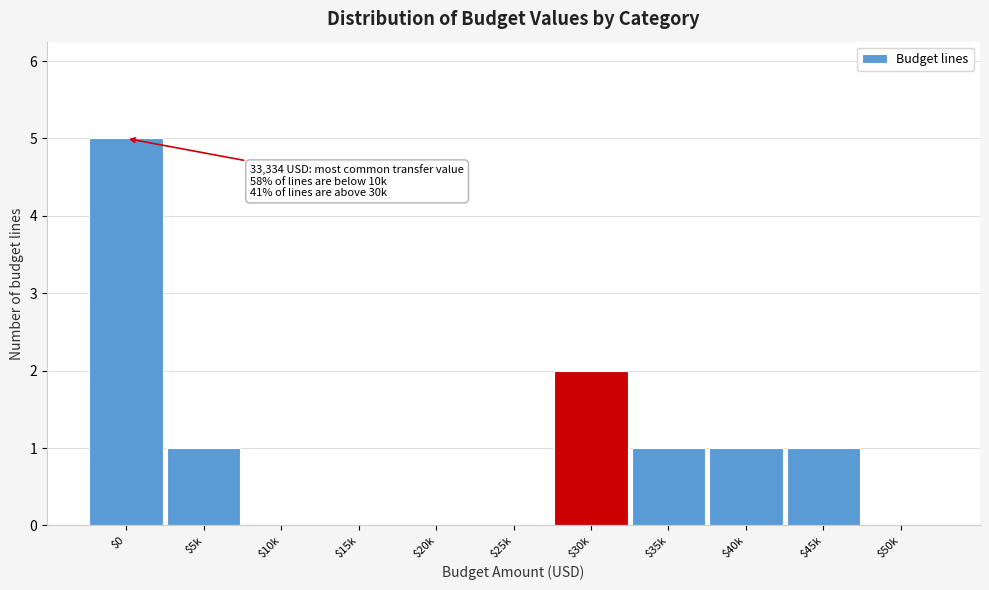

Which label corresponds to the largest value in the chart?

$0